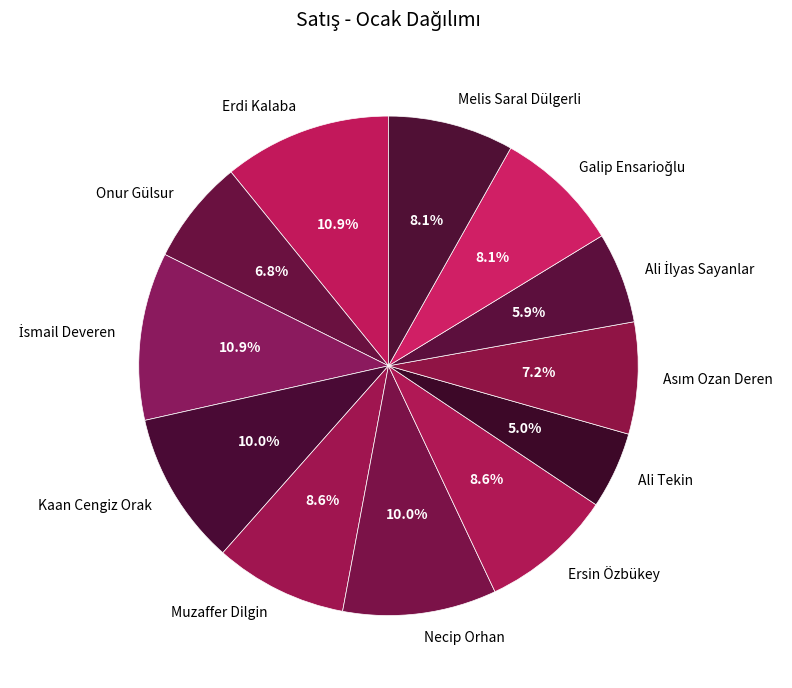

Is there a majority slice in this chart?

No